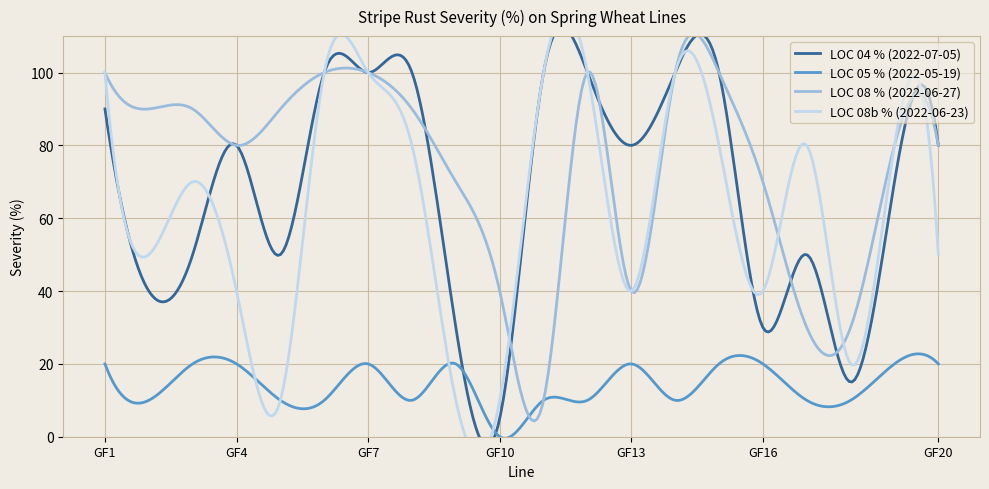

Which category has the highest value in the LOC 04 % (2022-07-05) series?

GF6